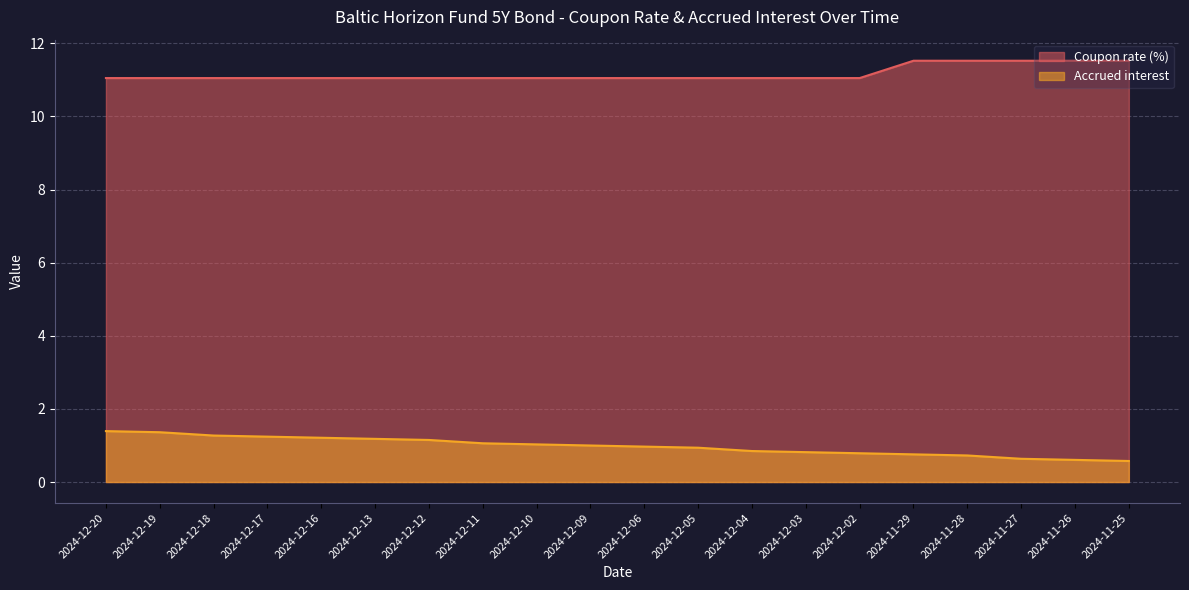

What is the difference between the maximum and second lowest values in the Coupon rate (%) series?

0.5